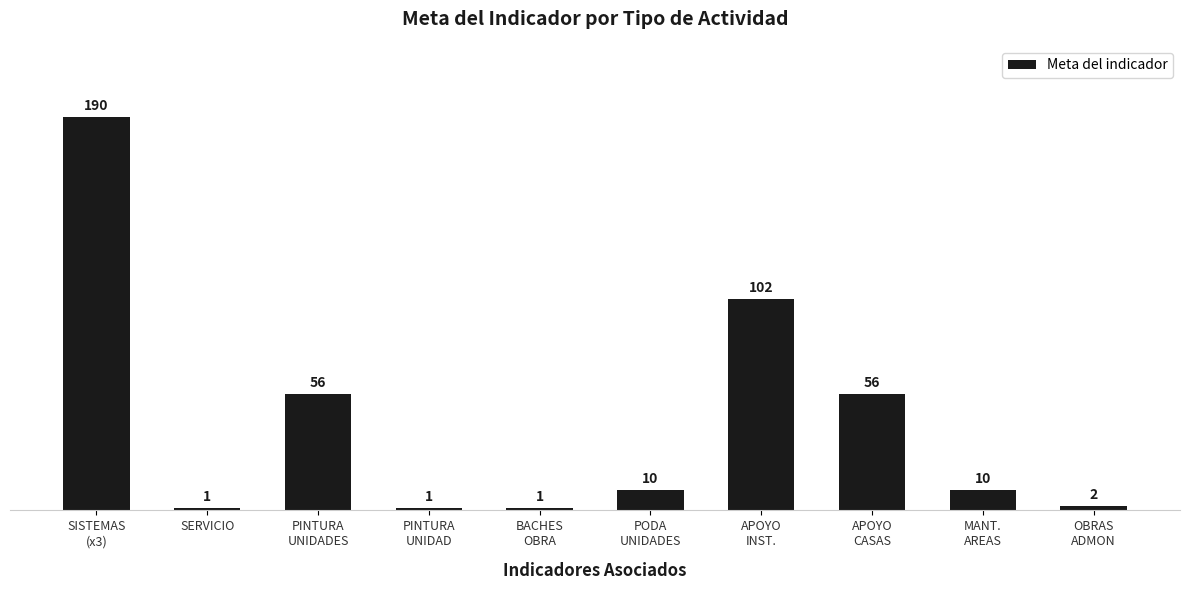

What is the average value?

43